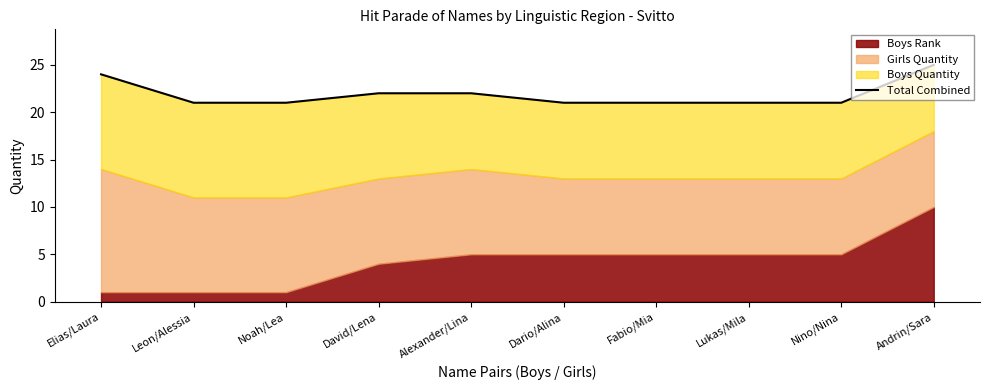

What position from the left is Leon/Alessia?

2